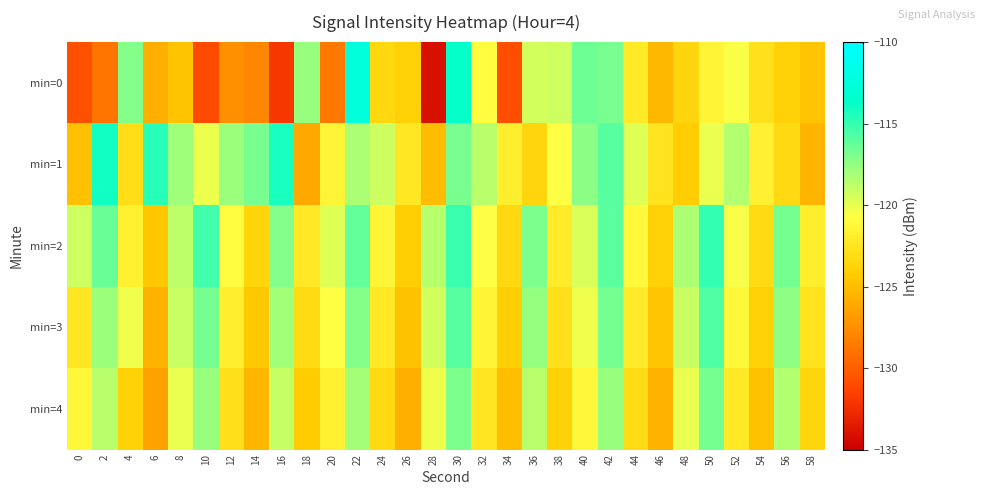

Reading left to right, transcribe all the data shown in this chart.

min=0: 0=-130.7	2=-128.8	4=-117.1	6=-125.7	8=-124.7	10=-131.0	12=-127.3	14=-127.9	16=-132.1	18=-117.7	20=-128.6	22=-112.6	24=-123.4	26=-123.9	28=-134.0	30=-113.8	32=-120.9	34=-130.9	36=-119.4	38=-119.2	40=-116.5	42=-116.8	44=-122.1	46=-125.3	48=-123.5	50=-121.5	52=-120.6	54=-122.9	56=-123.9	58=-124.6
min=1: 0=-124.9	2=-114.1	4=-123.0	6=-114.7	8=-117.9	10=-120.2	12=-117.7	14=-116.8	16=-114.3	18=-126.2	20=-121.5	22=-118.3	24=-119.2	26=-122.4	28=-125.1	30=-116.8	32=-118.6	34=-121.9	36=-123.5	38=-120.7	40=-117.3	42=-115.9	44=-119.8	46=-122.6	48=-124.2	50=-120.1	52=-118.4	54=-121.7	56=-123.3	58=-125.5
min=2: 0=-119.2	2=-116.4	4=-121.8	6=-124.5	8=-118.7	10=-115.3	12=-120.9	14=-123.6	16=-117.1	18=-122.3	20=-119.8	22=-116.2	24=-121.4	26=-124.1	28=-118.5	30=-115.1	32=-120.7	34=-123.4	36=-116.9	38=-122.1	40=-119.6	42=-116.0	44=-121.2	46=-123.9	48=-118.3	50=-114.9	52=-120.5	54=-123.2	56=-116.7	58=-121.9
min=3: 0=-122.5	2=-117.8	4=-120.3	6=-125.6	8=-119.1	10=-116.7	12=-121.9	14=-124.4	16=-118.0	18=-123.2	20=-120.7	22=-117.1	24=-122.3	26=-124.8	28=-119.3	30=-115.9	32=-121.5	34=-124.0	36=-117.6	38=-122.8	40=-120.3	42=-116.7	44=-122.1	46=-124.6	48=-119.1	50=-115.7	52=-121.3	54=-123.8	56=-117.4	58=-122.6
min=4: 0=-121.3	2=-118.6	4=-123.8	6=-126.5	8=-120.1	10=-117.7	12=-122.9	14=-125.4	16=-119.0	18=-124.2	20=-121.7	22=-118.1	24=-123.3	26=-125.8	28=-120.3	30=-116.9	32=-122.5	34=-125.0	36=-118.6	38=-123.8	40=-121.3	42=-117.7	44=-123.1	46=-125.6	48=-120.1	50=-116.7	52=-122.3	54=-124.8	56=-118.4	58=-123.6